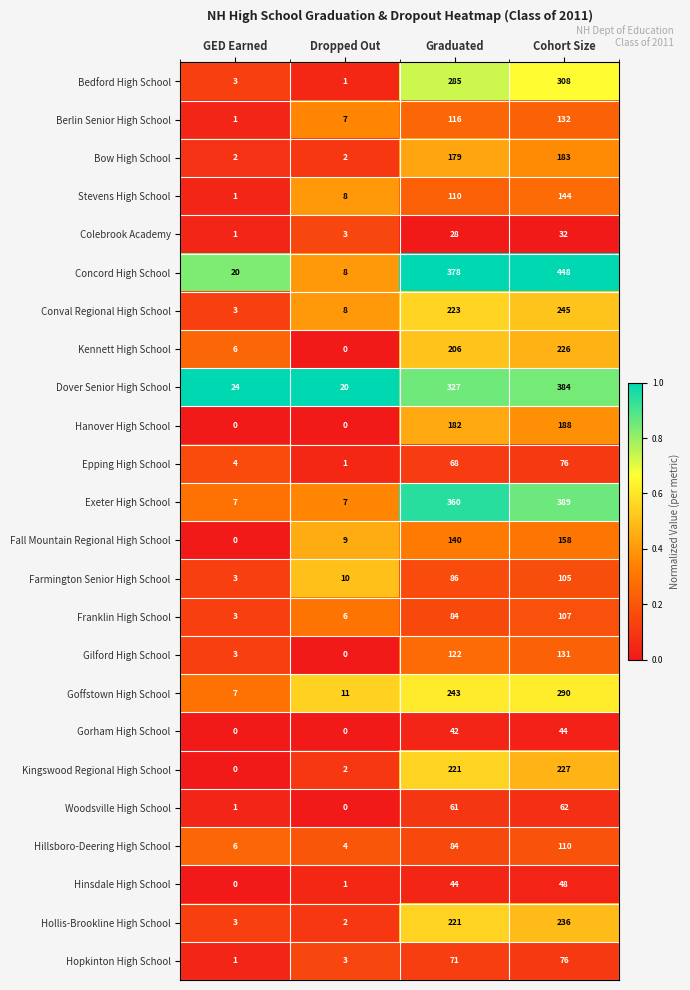

What is the difference between the second highest and second lowest values in the Farmington Senior High School series?

76